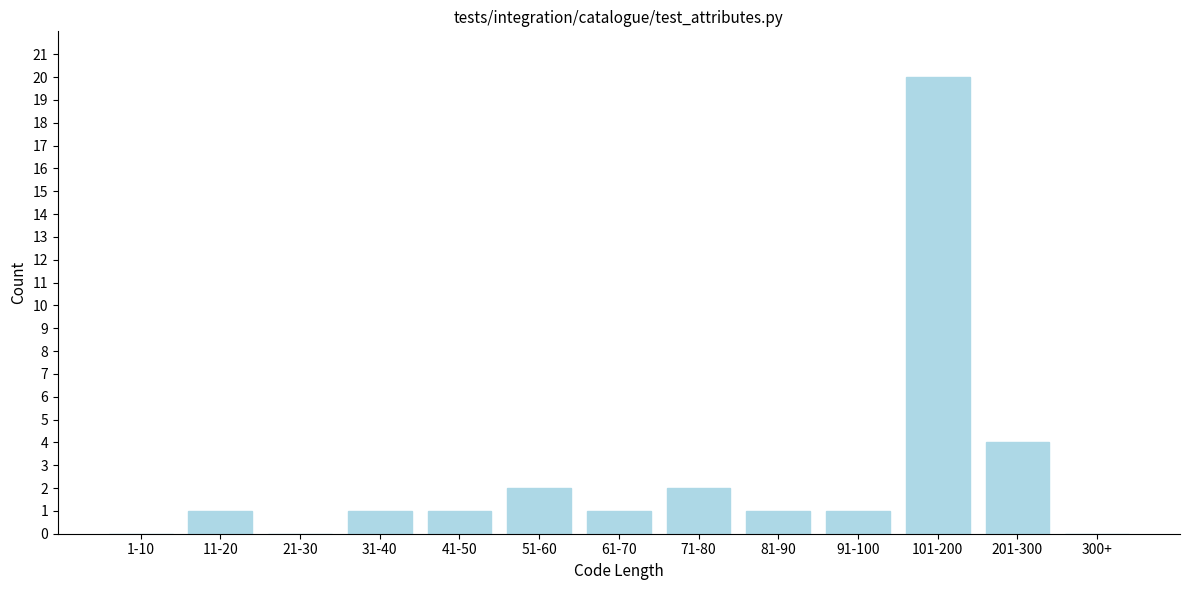

Reading left to right, transcribe all the data shown in this chart.

1-10=0	11-20=1	21-30=0	31-40=1	41-50=1	51-60=2	61-70=1	71-80=2	81-90=1	91-100=1	101-200=20	201-300=4	300+=0